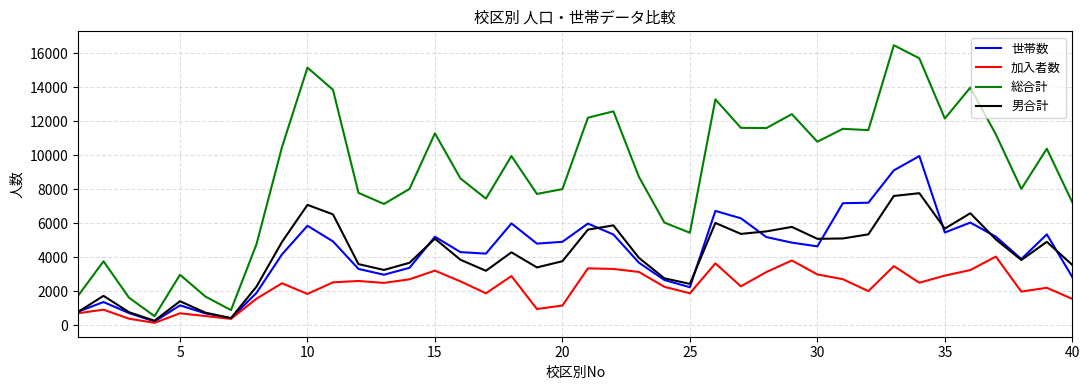

List the series in order of their peak value, lowest first.

加入者数, 男合計, 世帯数, 総合計